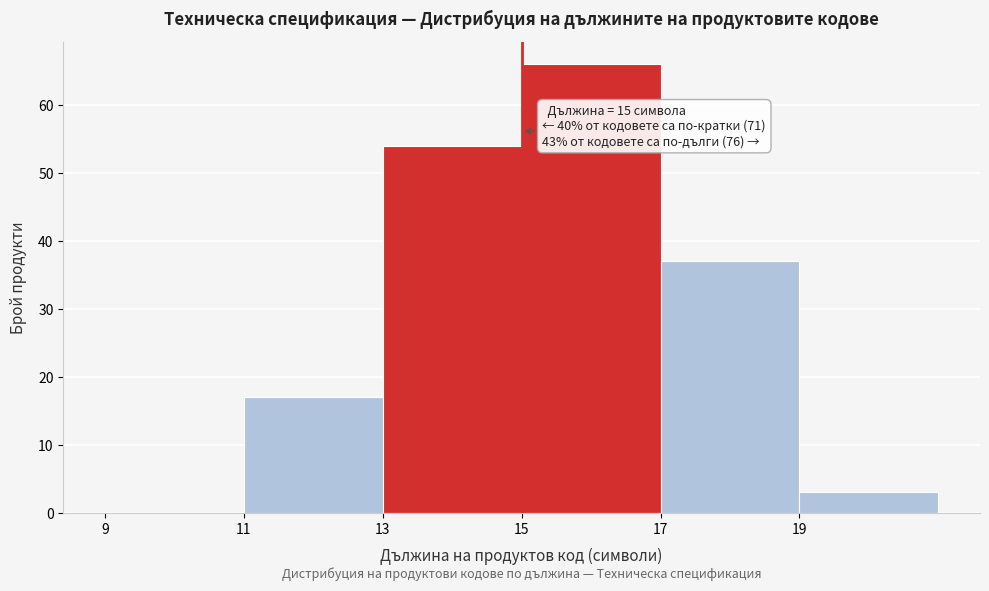

Over which range of the x-axis is the bar tallest?

15 to 17